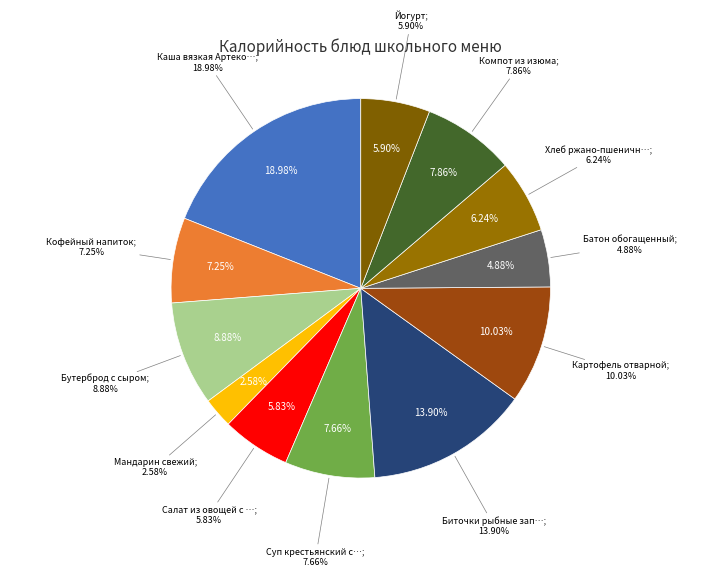

To the nearest percent, what is the average slice percentage?

8%